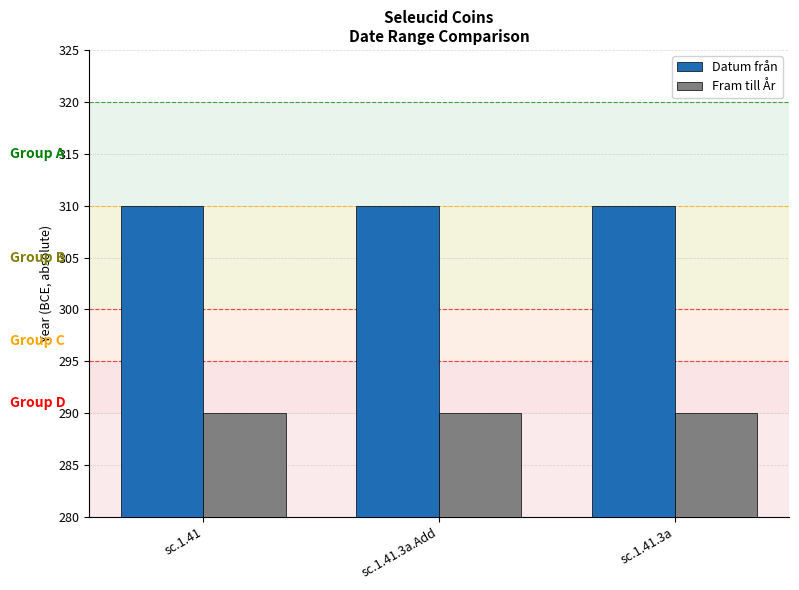

What is the label of the 2nd bar from the left?

sc.1.41.3a.Add